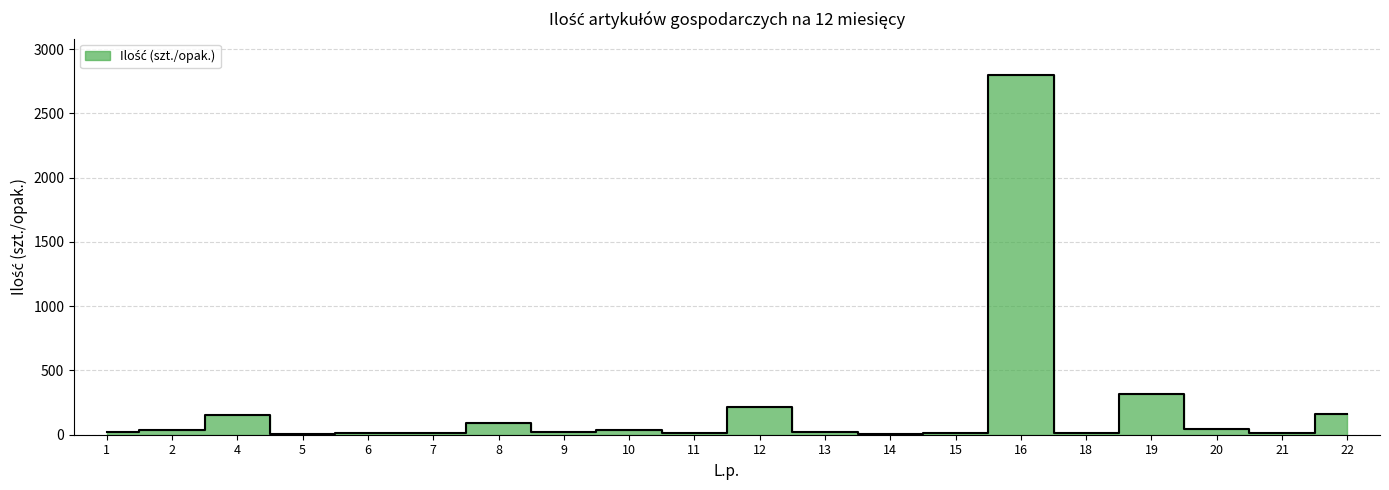

How many values exceed 22?

9